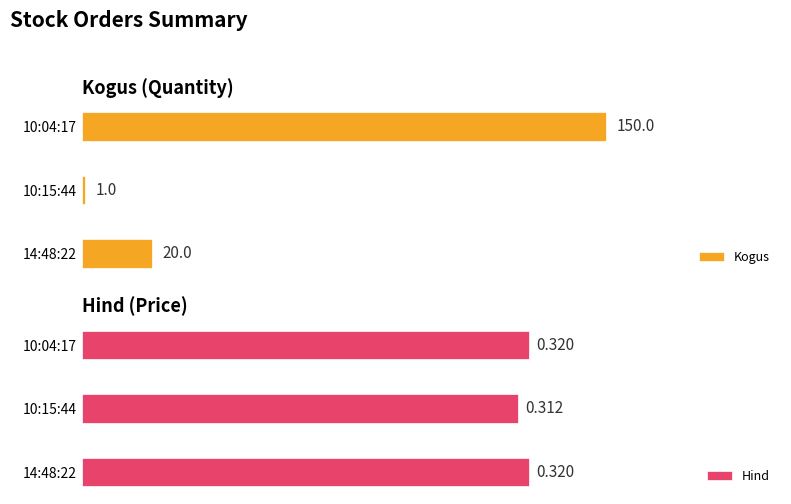

Where is Hind nearest to the value 0?

10:15:44